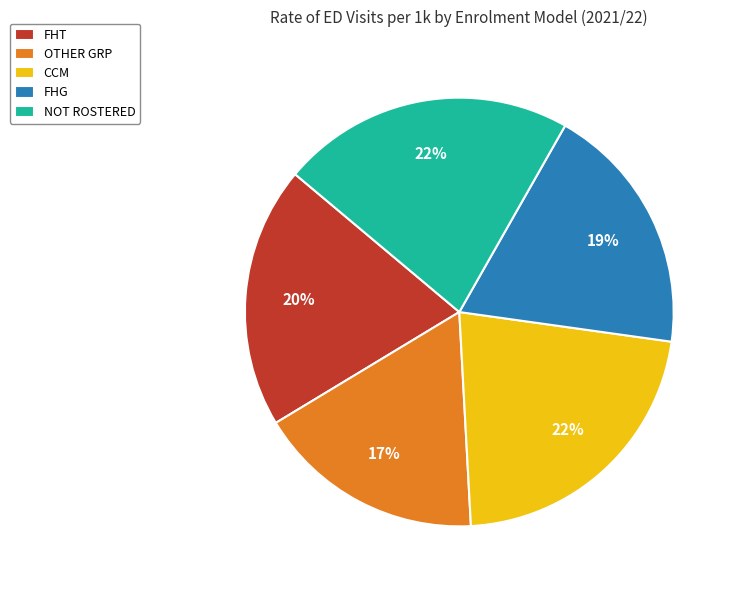

To the nearest percent, what is the combined percentage of NOT ROSTERED and CCM?

44%